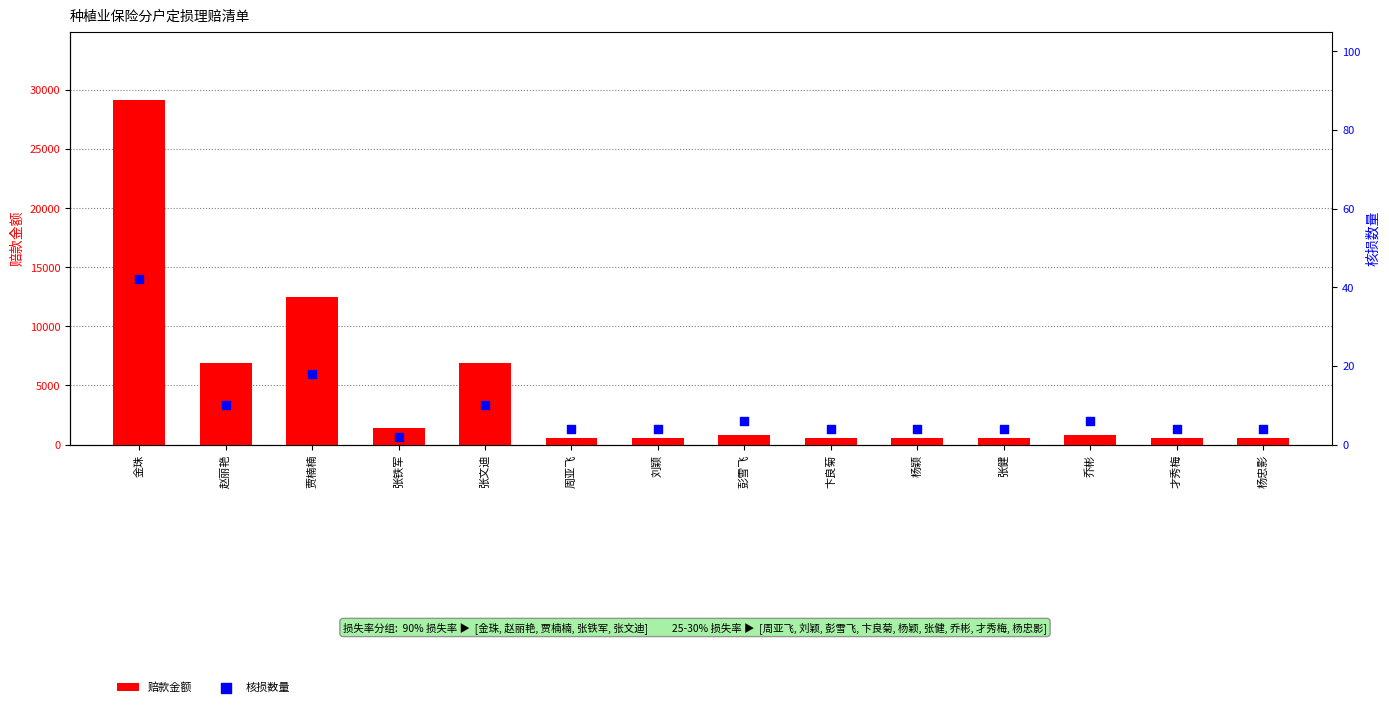

What are all the series names shown in the legend?

赔款金额, 核损数量